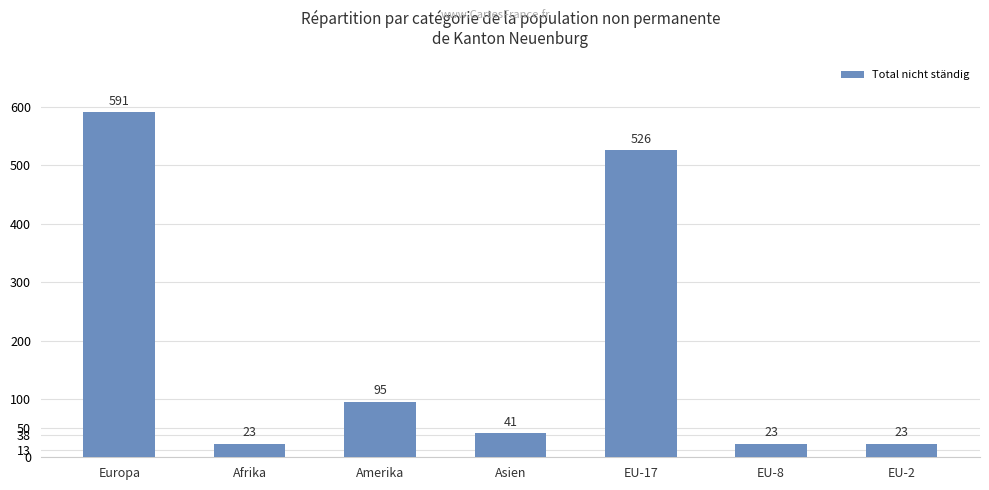

At which category does the chart reach its peak across all series?

Europa